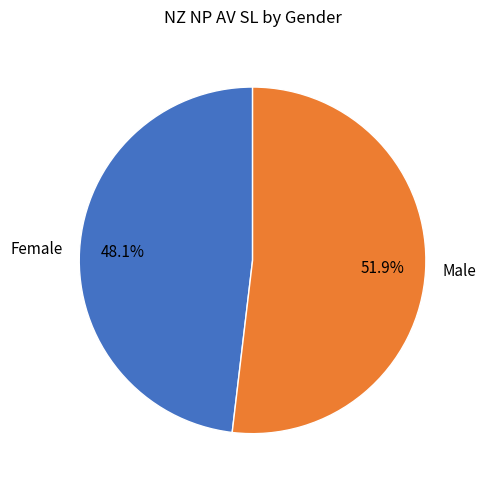

To the nearest percent, what is the difference between the largest and smallest slice percentages?

4%